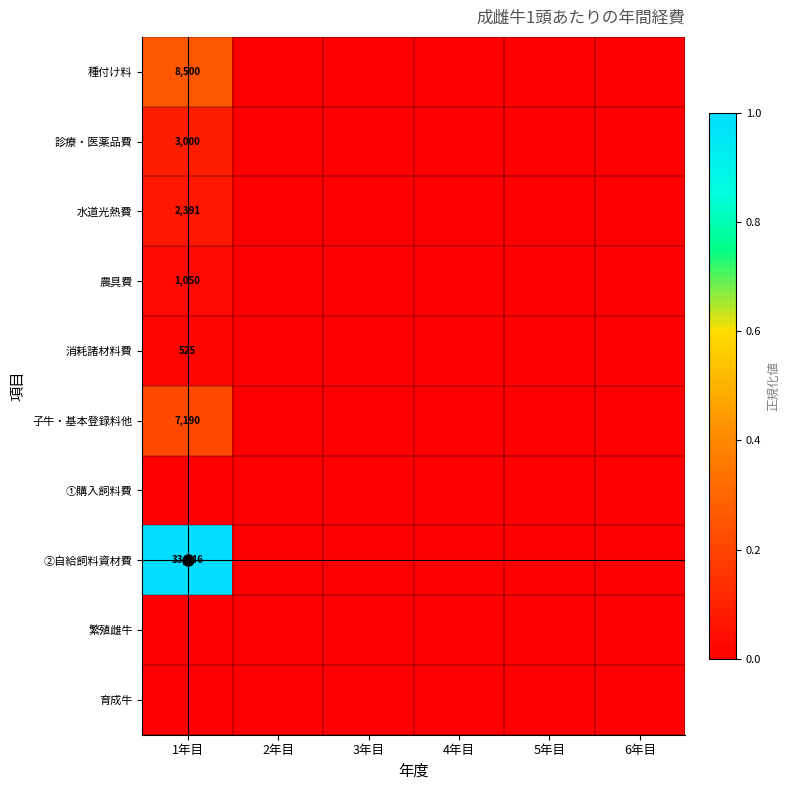

How many series are shown in this chart?

10